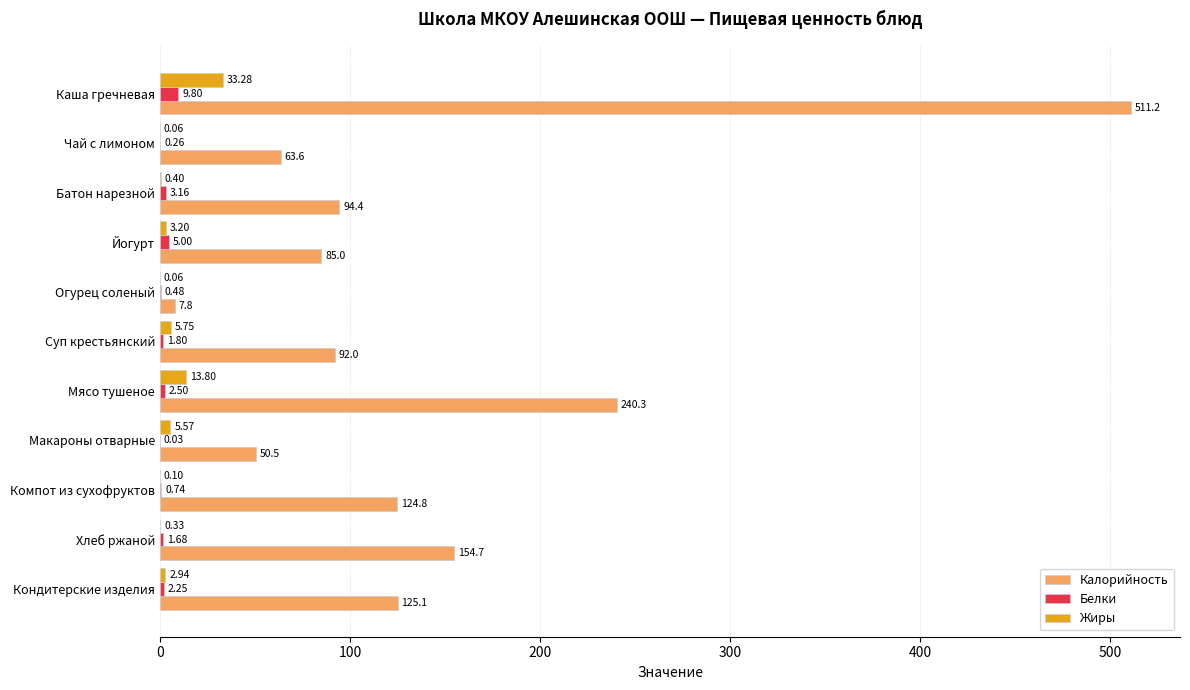

At which label does Калорийность reach its peak?

Каша гречневая